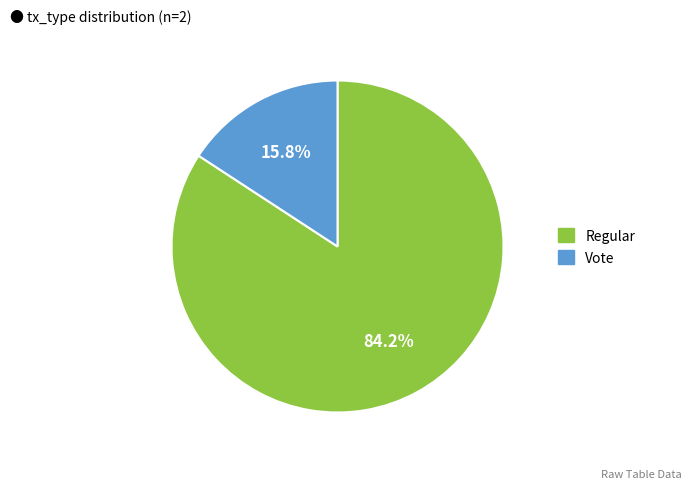

To the nearest percent, what is the combined percentage of Regular and Vote?

100%